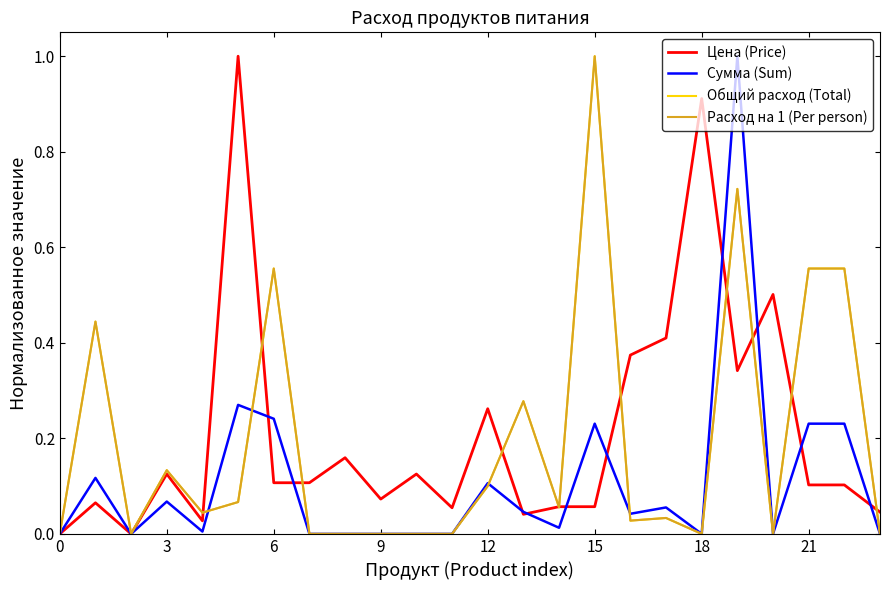

True or false: Общий расход (Total) has more than 0 interior local peaks.

True